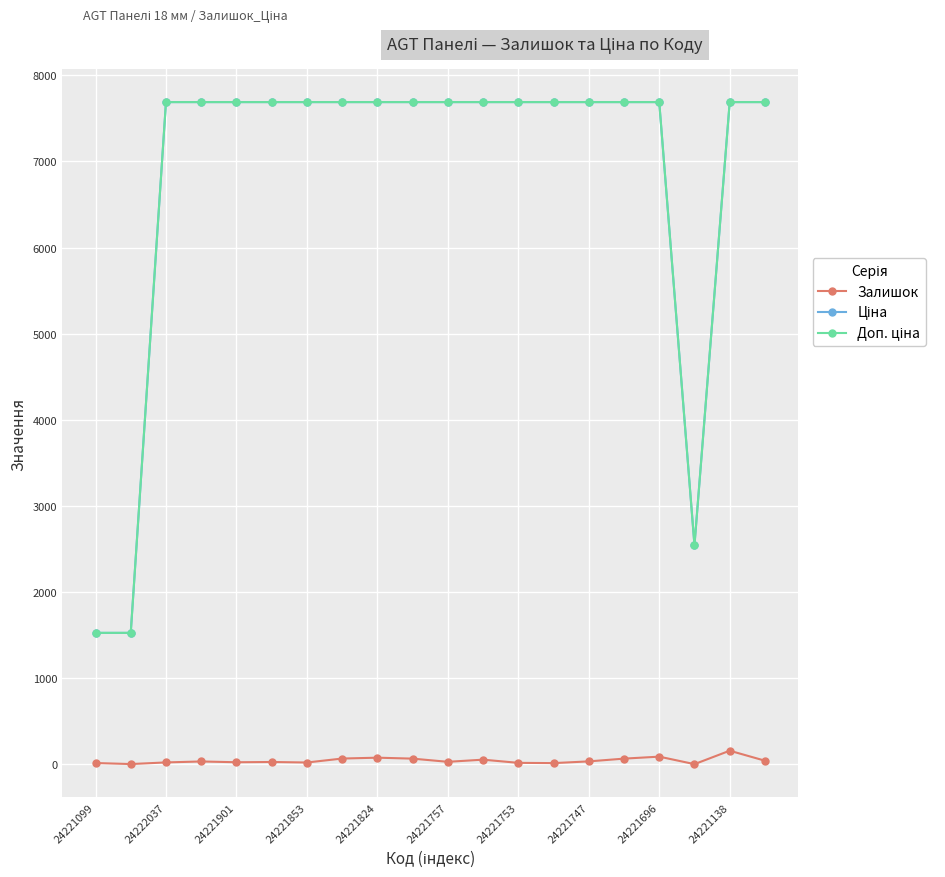

What is the greatest value displayed?

7688.0